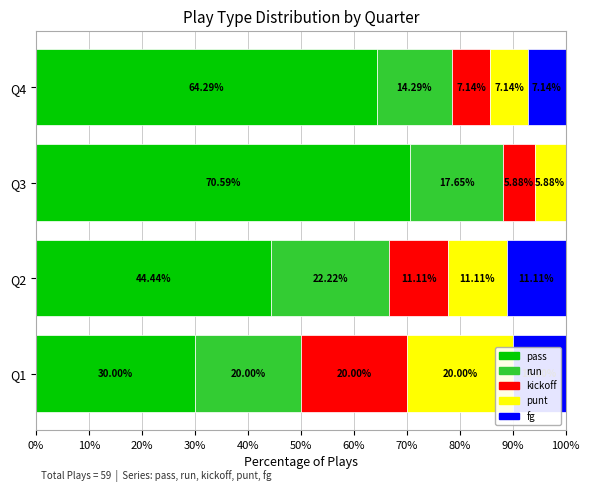

Rank the series at 10% from highest to lowest value.

pass, run, kickoff, punt, fg